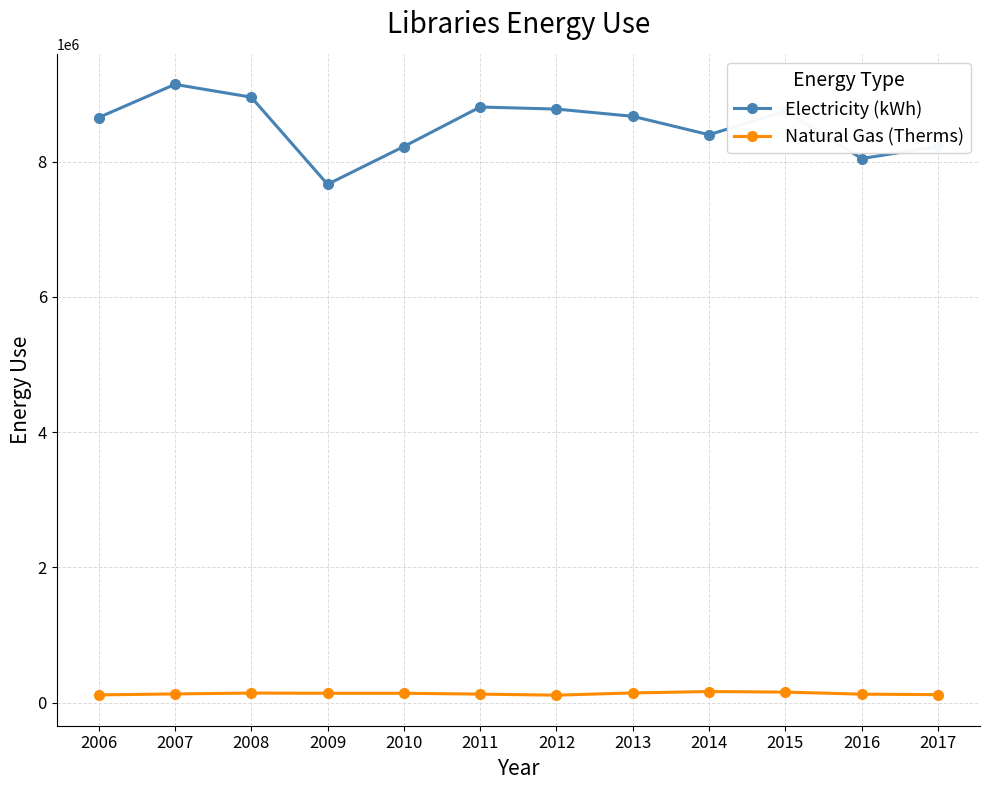

How many lines are shown in the chart?

2